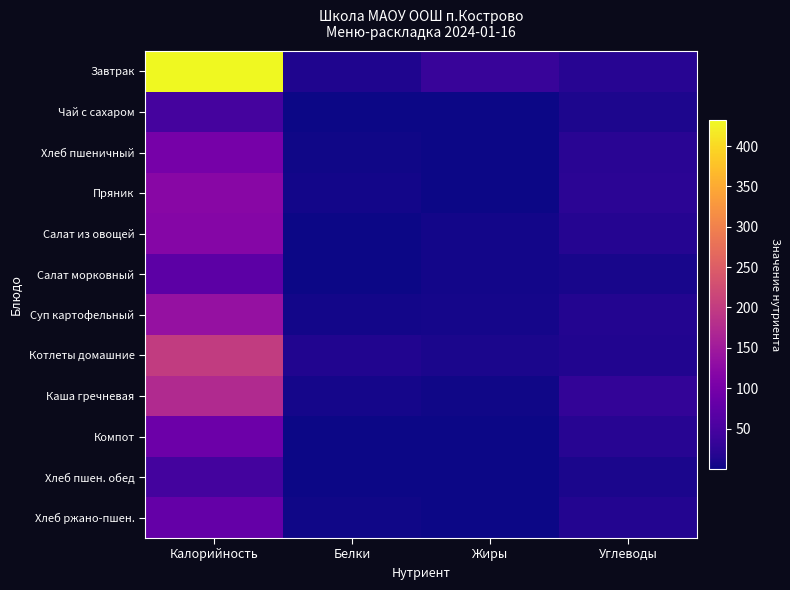

At which category is the sum across all series the highest?

Калорийность